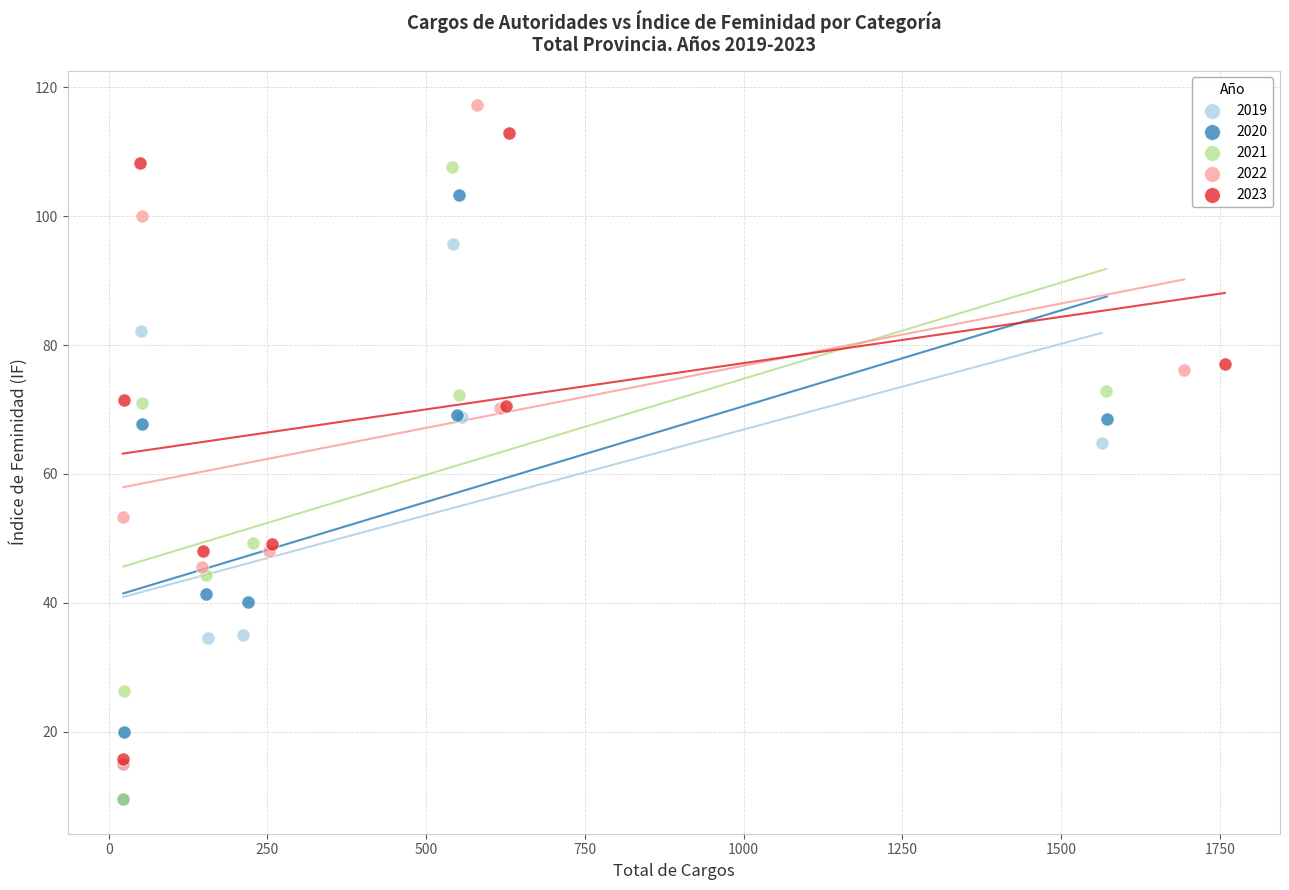

Which series has the largest Y range (max minus min)?

2022